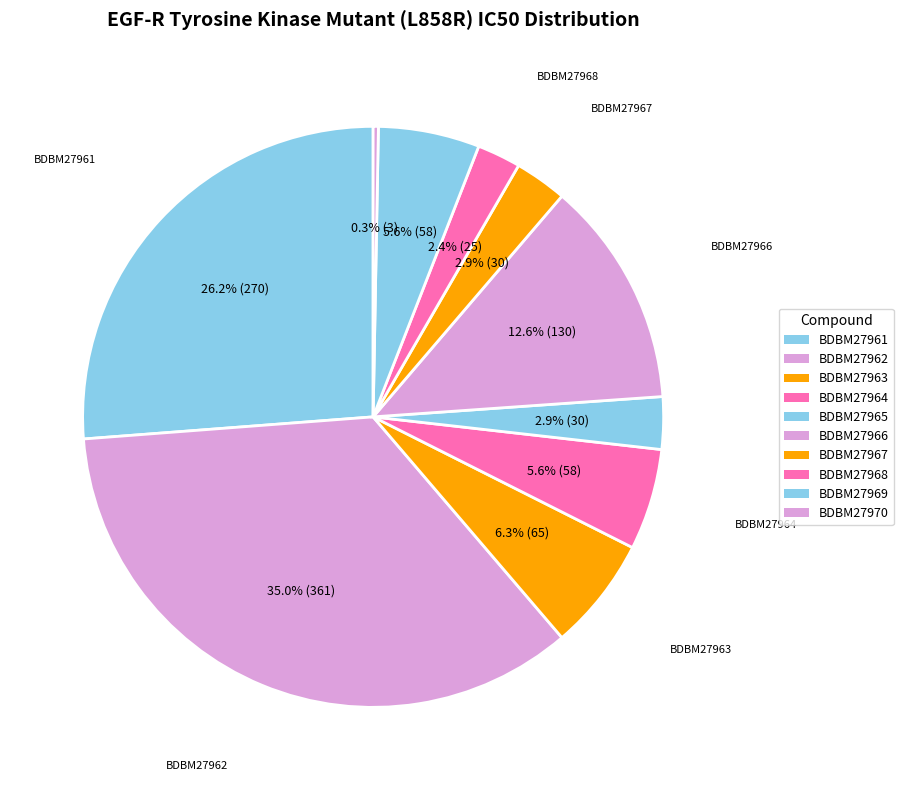

To the nearest percent, what is the difference between the BDBM27964 and BDBM27970 slice percentages?

5%